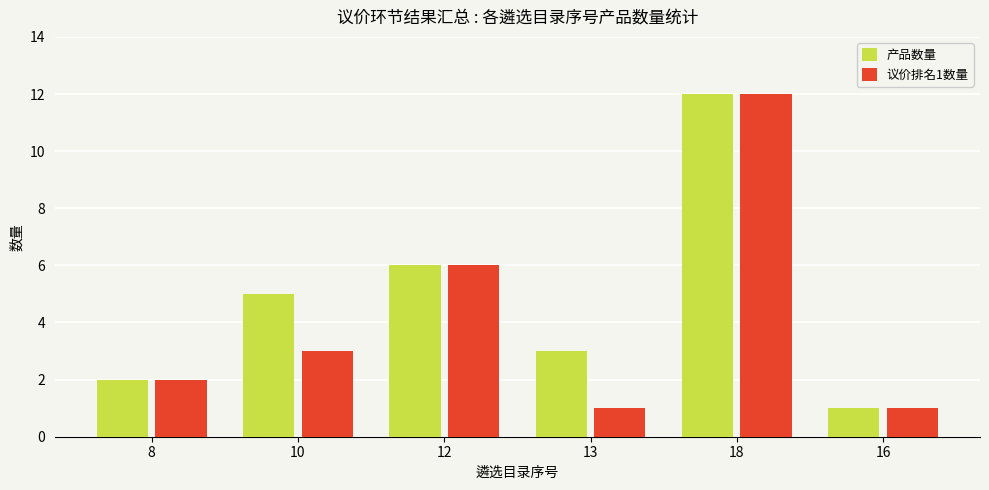

How many data points does each series have?

6